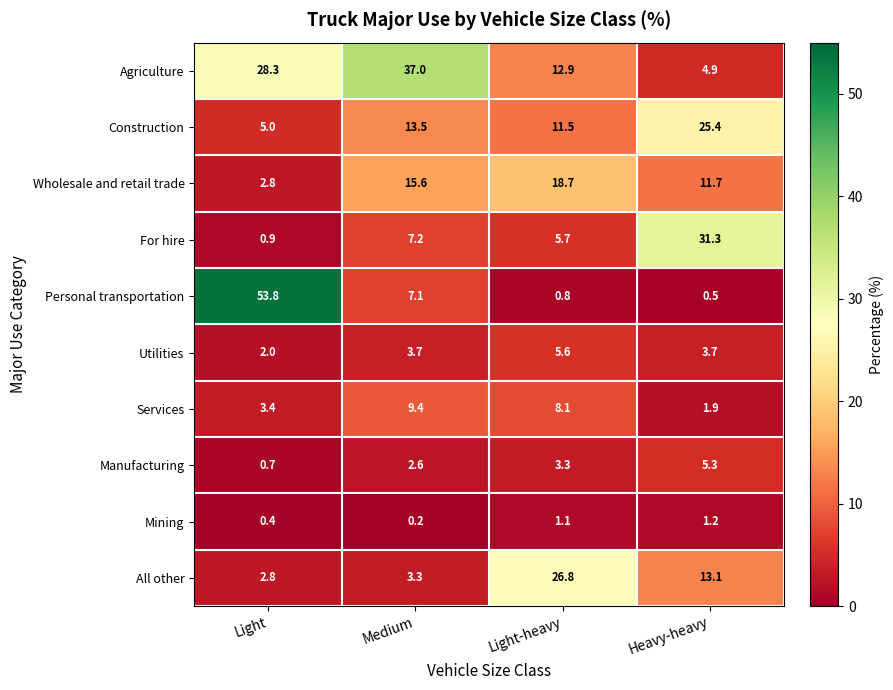

What is the maximum value shown in the chart?

53.8